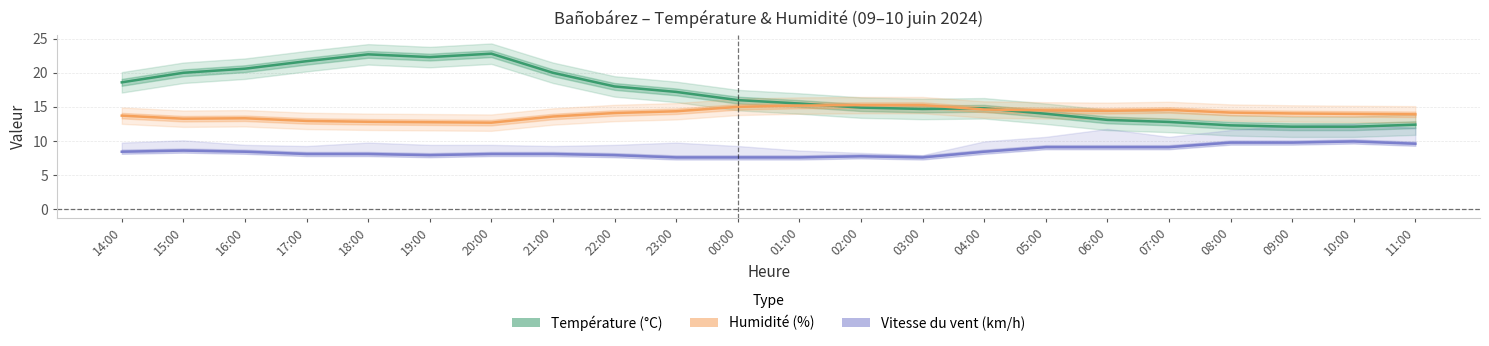

What is the difference between the Humidité (%) values at 05:00 and 15:00?

1.2